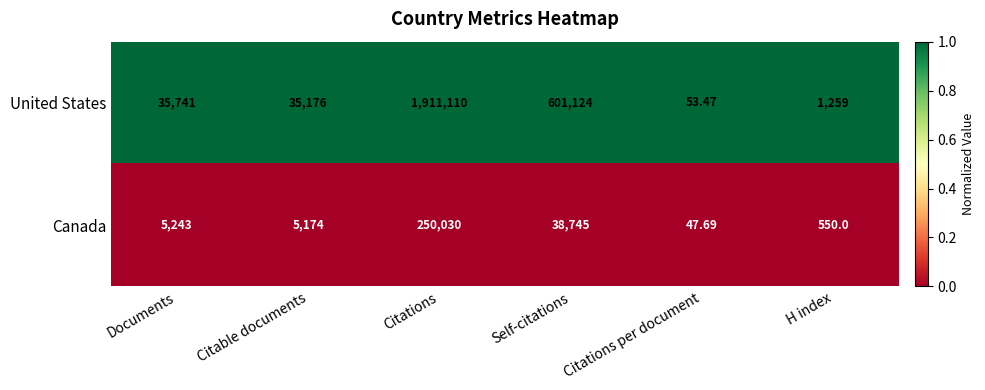

Which series has the largest range (max minus min)?

United States